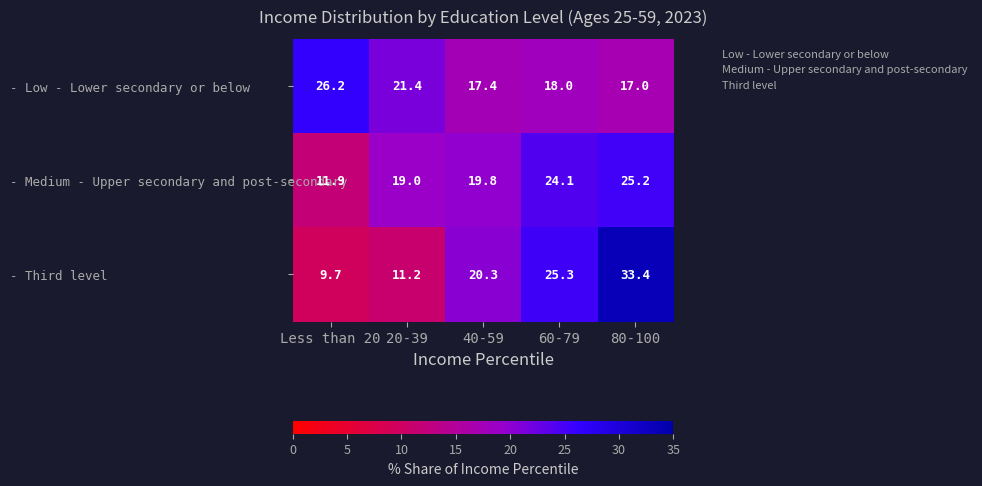

At which label does - Third level first exceed 20?

40-59